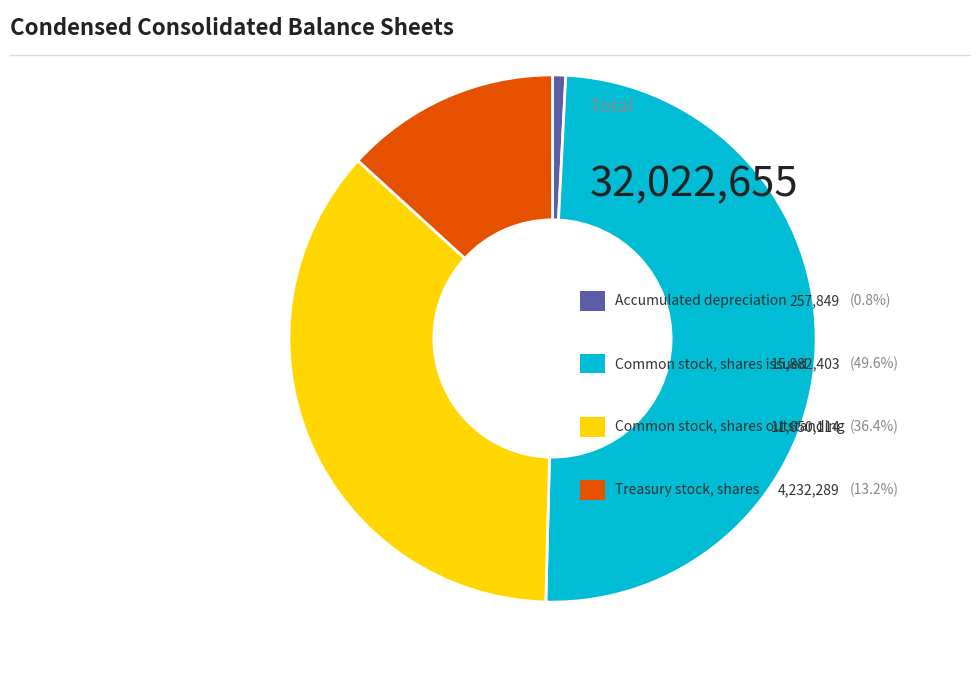

Does any single category account for the majority?

No